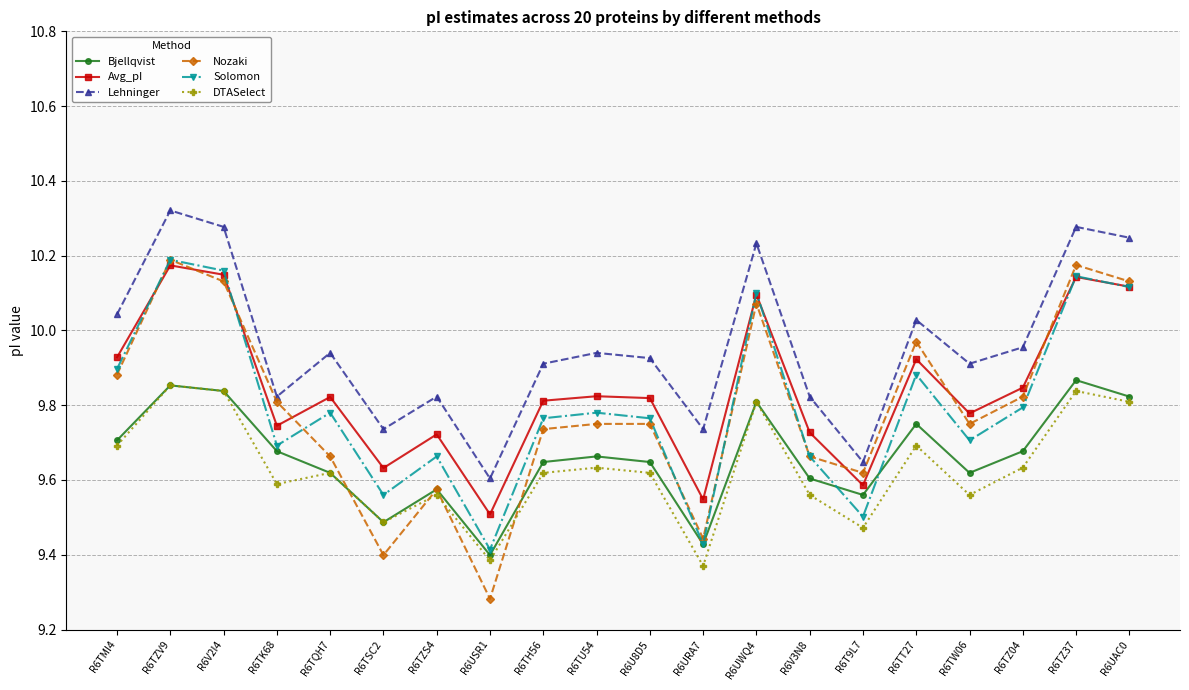

True or false: Avg_pI has more than 1 interior local peaks.

True